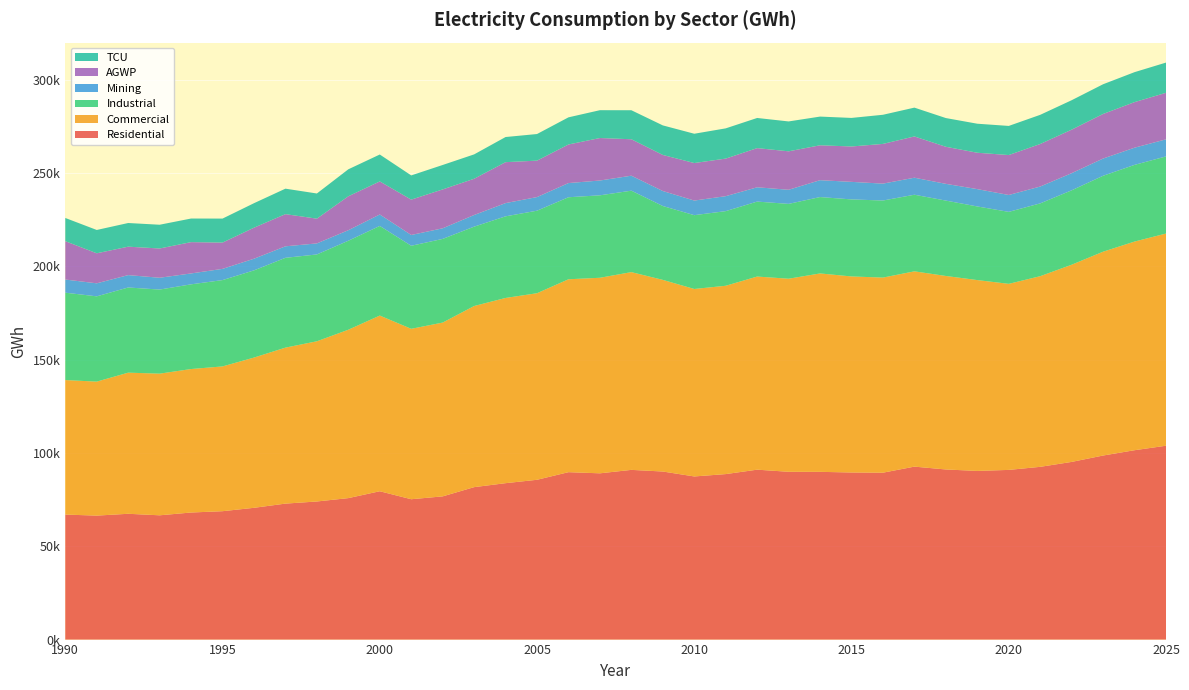

Reading right to left, what are all the values shown in this chart?

Residential: 2025=103920.6	2024=101515.1	2023=98666.6	2022=95243.8	2021=92604.6	2020=90958.1	2019=90413.6	2018=91192.4	2017=92716.0	2016=89467.9	2015=89573.9	2014=89918.5	2013=89946.9	2012=91083.0	2011=88711.4	2010=87447.8	2009=90093.5	2008=90973.1	2007=89128.1	2006=89743.0	2005=85664.0	2004=83845.0	2003=81718.3	2002=76768.1	2001=75237.5	2000=79518.8	1999=75833.7	1998=74032.5	1997=72888.7	1996=70638.3	1995=68824.4	1994=68121.2	1993=66621.8	1992=67437.5	1991=66457.6	1990=67013.3
Commercial: 2025=113737.5	2024=111844.6	2023=109261.3	2022=105697.3	2021=102194.9	2020=99735.9	2019=102298.3	2018=103721.9	2017=104680.1	2016=104580.5	2015=105083.9	2014=106352.3	2013=103490.4	2012=103521.3	2011=100952.2	2010=100493.1	2009=102723.4	2008=106003.4	2007=104822.7	2006=103401.2	2005=100002.8	2004=99284.9	2003=97090.6	2002=93163.1	2001=91353.5	2000=94173.5	1999=90261.4	1998=85875.6	1997=83611.5	1996=80533.3	1995=77606.3	1994=76904.0	1993=75930.5	1992=75646.0	1991=71824.1	1990=72102.7
Industrial: 2025=41332.3	2024=41102.9	2023=40693.4	2022=39882.9	2021=39019.6	2020=38577.8	2019=39462.9	2018=40401.8	2017=41066.0	2016=41308.8	2015=41292.6	2014=40941.9	2013=40116.2	2012=40177.5	2011=40003.1	2010=39563.8	2009=39593.9	2008=43659.0	2007=44197.4	2006=43964.6	2005=44236.2	2004=43751.6	2003=42538.0	2002=44849.5	2001=44506.7	2000=48039.8	1999=47703.2	1998=46541.8	1997=48145.4	1996=46736.4	1995=46271.2	1994=45404.0	1993=45070.5	1992=45652.9	1991=45708.2	1990=46835.3
Mining: 2025=9164.0	2024=9215.2	2023=9241.1	2022=9193.3	2021=9038.8	2020=9051.8	2019=9298.7	2018=8980.4	2017=9126.7	2016=9060.8	2015=9409.2	2014=9051.4	2013=7567.6	2012=7671.7	2011=8024.2	2010=7834.4	2009=8038.3	2008=8031.6	2007=7934.7	2006=7606.4	2005=7303.7	2004=7092.9	2003=6246.9	2002=5690.5	2001=5783.6	2000=6145.9	1999=5649.2	1998=5920.1	1997=6166.1	1996=6253.2	1995=6021.2	1994=5844.0	1993=6335.5	1992=6645.4	1991=6981.7	1990=7052.7
AGWP: 2025=24944.5	2024=24431.0	2023=23898.8	2022=23323.3	2021=22797.3	2020=21406.4	2019=19496.4	2018=19867.1	2017=22116.8	2016=21285.6	2015=18966.1	2014=18700.2	2013=20612.9	2012=20994.8	2011=20138.7	2010=20110.6	2009=19337.8	2008=19532.4	2007=22777.2	2006=20680.2	2005=19533.7	2004=21945.4	2003=19428.1	2002=20836.8	2001=18953.7	2000=17722.6	1999=18185.3	1998=13260.9	1997=17247.0	1996=16631.4	1995=14087.5	1994=16781.2	1993=15688.9	1992=15238.0	1991=16099.7	1990=20561.9
TCU: 2025=16198.1	2024=16061.8	2023=15922.5	2022=15783.1	2021=15635.0	2020=15614.1	2019=15558.1	2018=15399.1	2017=15449.3	2016=15619.3	2015=15307.9	2014=15385.5	2013=16016.7	2012=16159.0	2011=16208.0	2010=15704.6	2009=15839.5	2008=15553.1	2007=14918.2	2006=14550.8	2005=14261.2	2004=13473.6	2003=13065.7	2002=13101.4	2001=12979.1	2000=14417.9	1999=14465.2	1998=13494.8	1997=13652.7	1996=13132.0	1995=12863.5	1994=12650.0	1993=12728.9	1992=12680.1	1991=12501.7	1990=12439.0